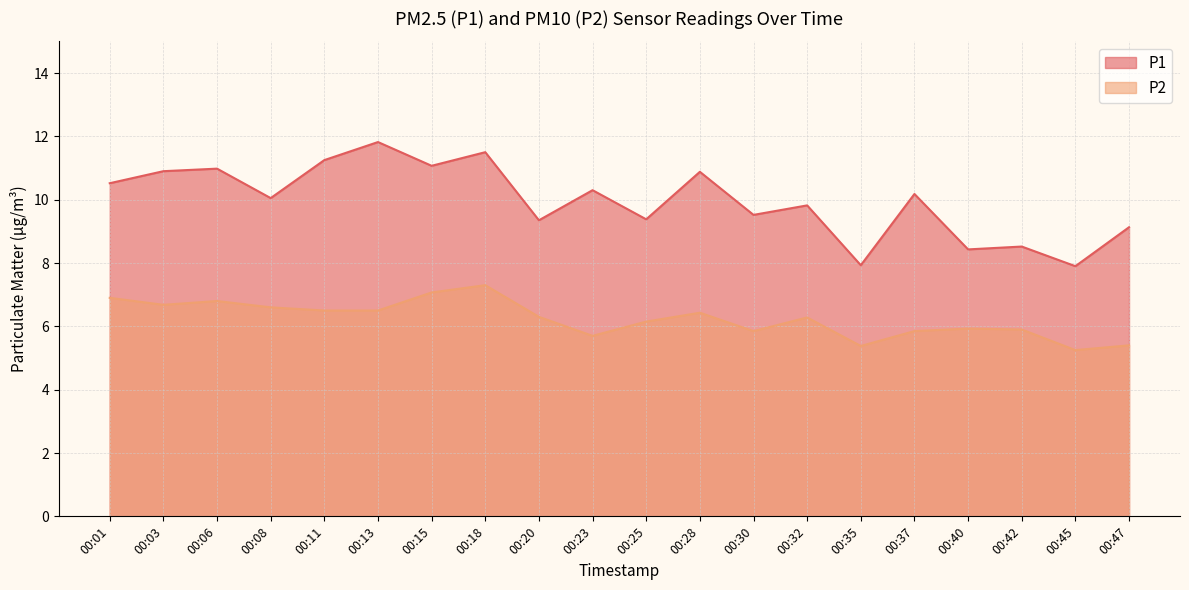

In P2, how many points are higher than both neighbors (excluding endpoints)?

5